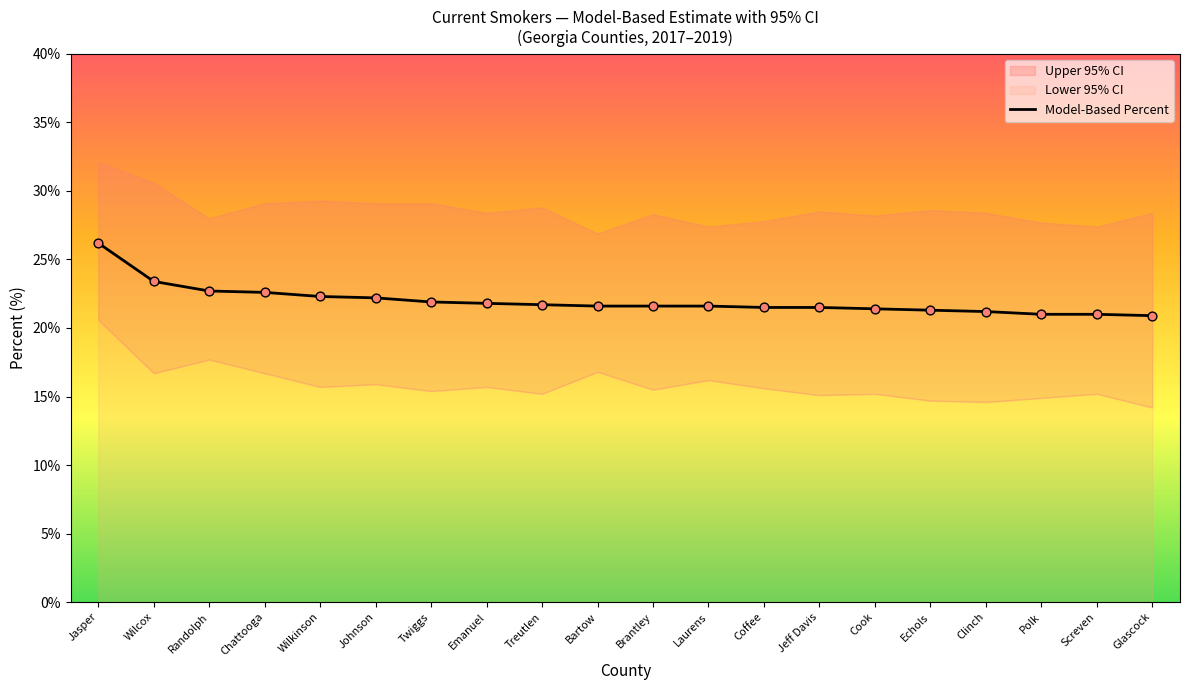

What is the ratio of the value at Polk to the value at Glascock?

1.0